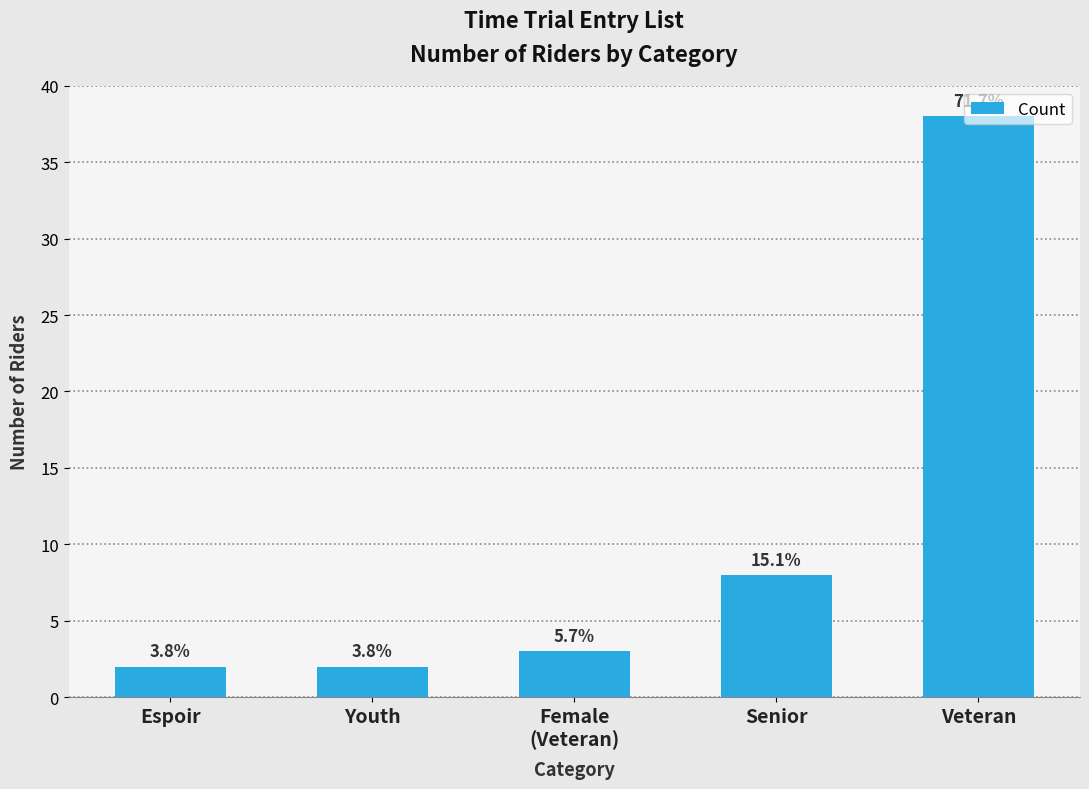

Rank the categories by value from lowest to highest.

Espoir, Youth, Female
(Veteran), Senior, Veteran